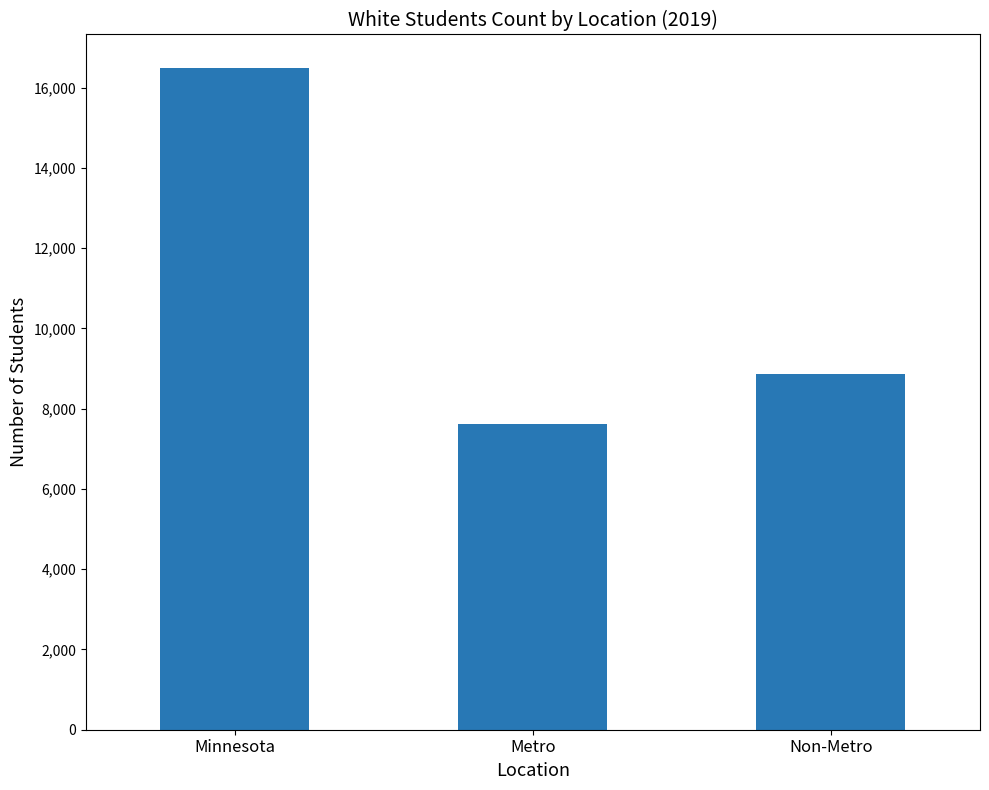

Where is the data nearest to the value 12063?

Non-Metro